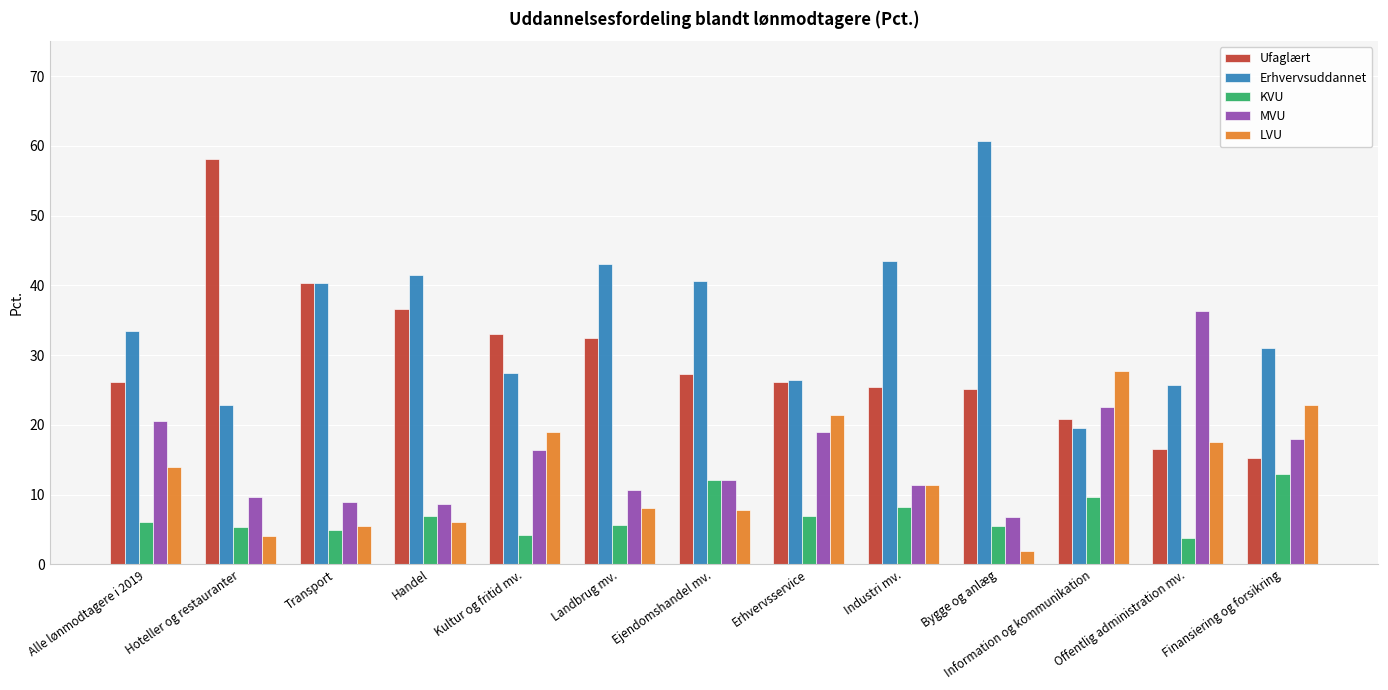

What is the sum of all Erhvervsuddannet values?

456.1